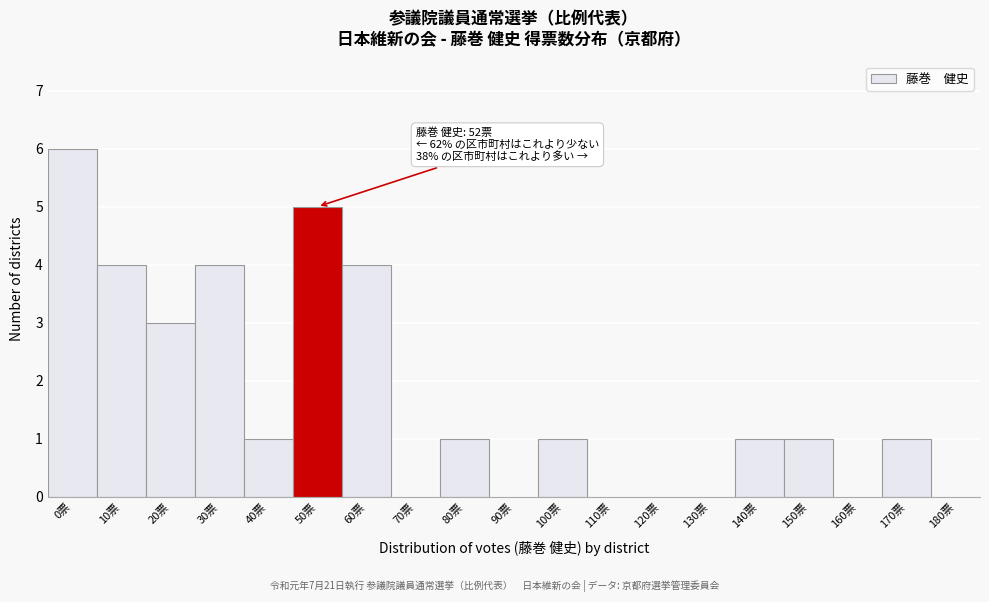

Reading left to right, extract all data points from this chart.

0票=6	10票=4	20票=3	30票=4	40票=1	50票=5	60票=4	70票=0	80票=1	90票=0	100票=1	110票=0	120票=0	130票=0	140票=1	150票=1	160票=0	170票=1	180票=0